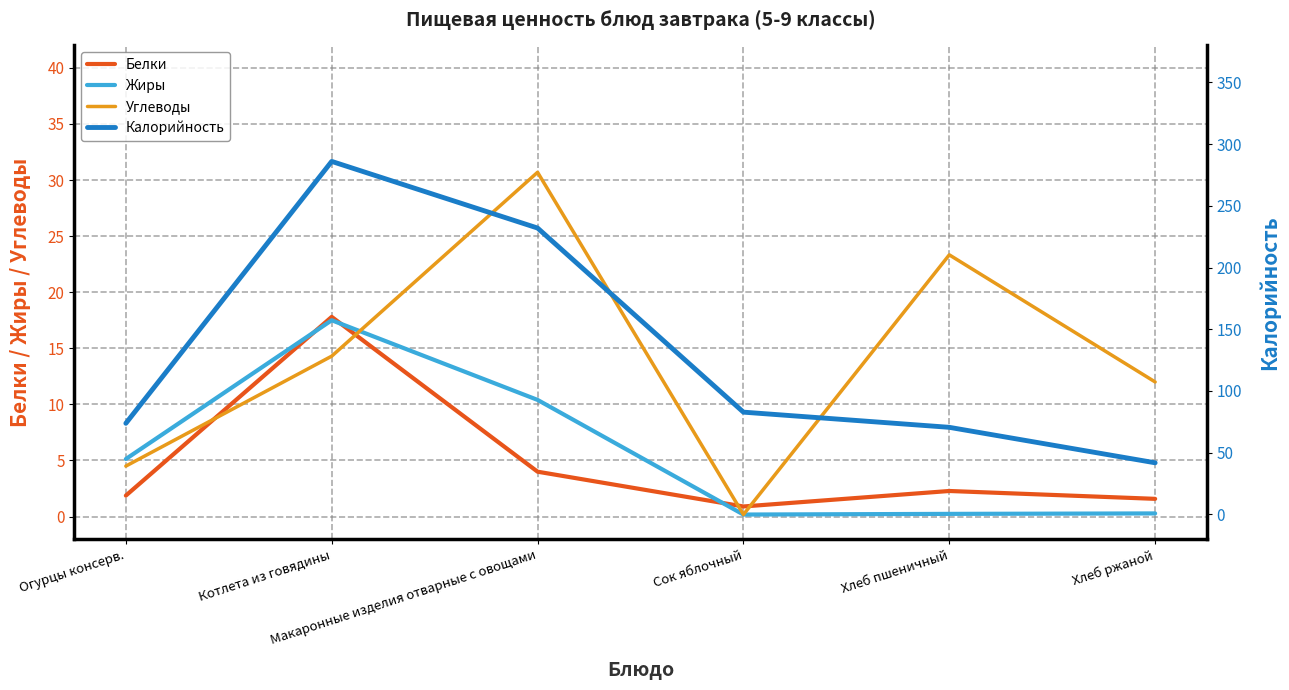

At which category does Жиры reach its first local peak?

Котлета из говядины